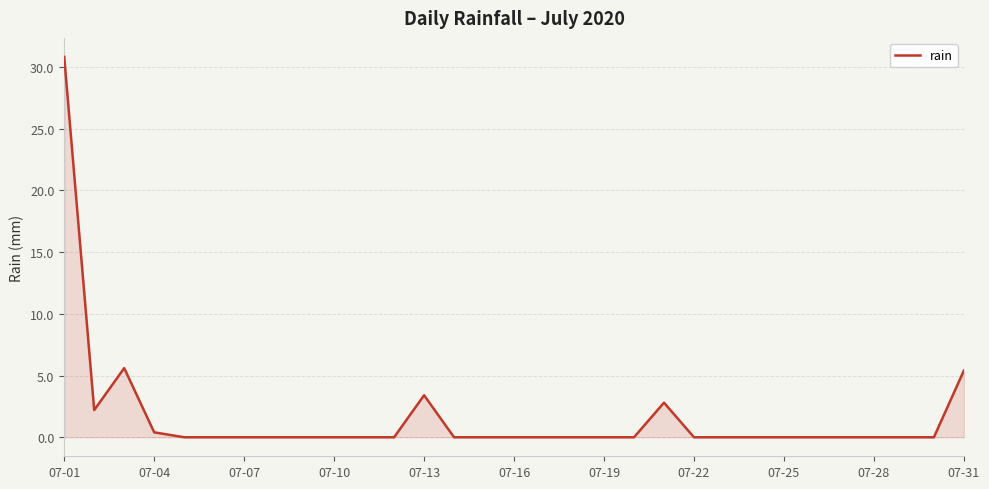

What is the greatest value displayed?

30.8